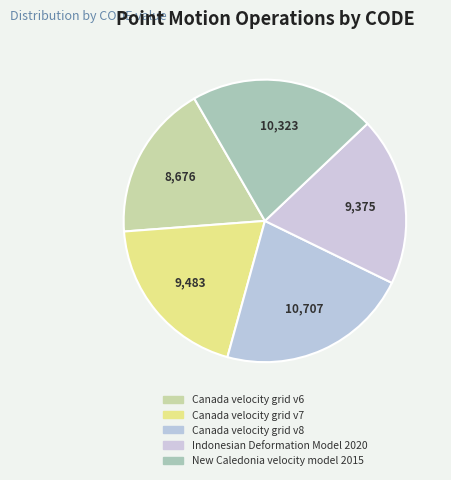

Approximately how many times larger is the value at Canada velocity grid v7 compared to Indonesian Deformation Model 2020?

1.0